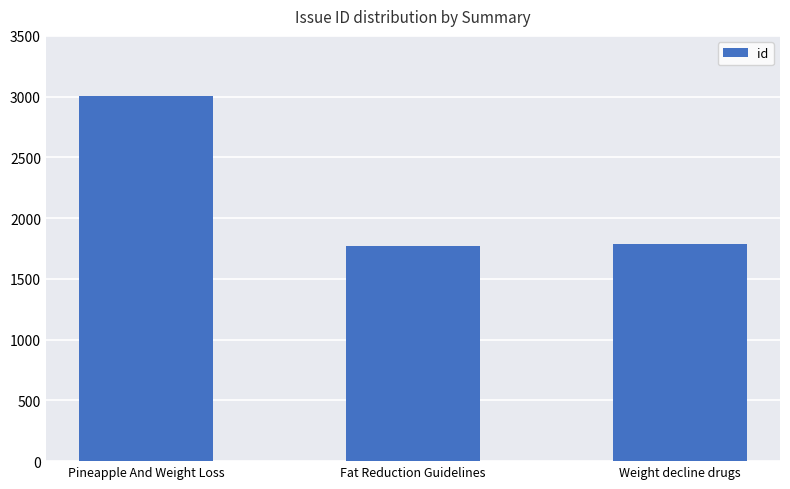

Reading left to right, list all the values displayed in this chart.

Pineapple And Weight Loss=3007	Fat Reduction Guidelines=1768	Weight decline drugs=1789